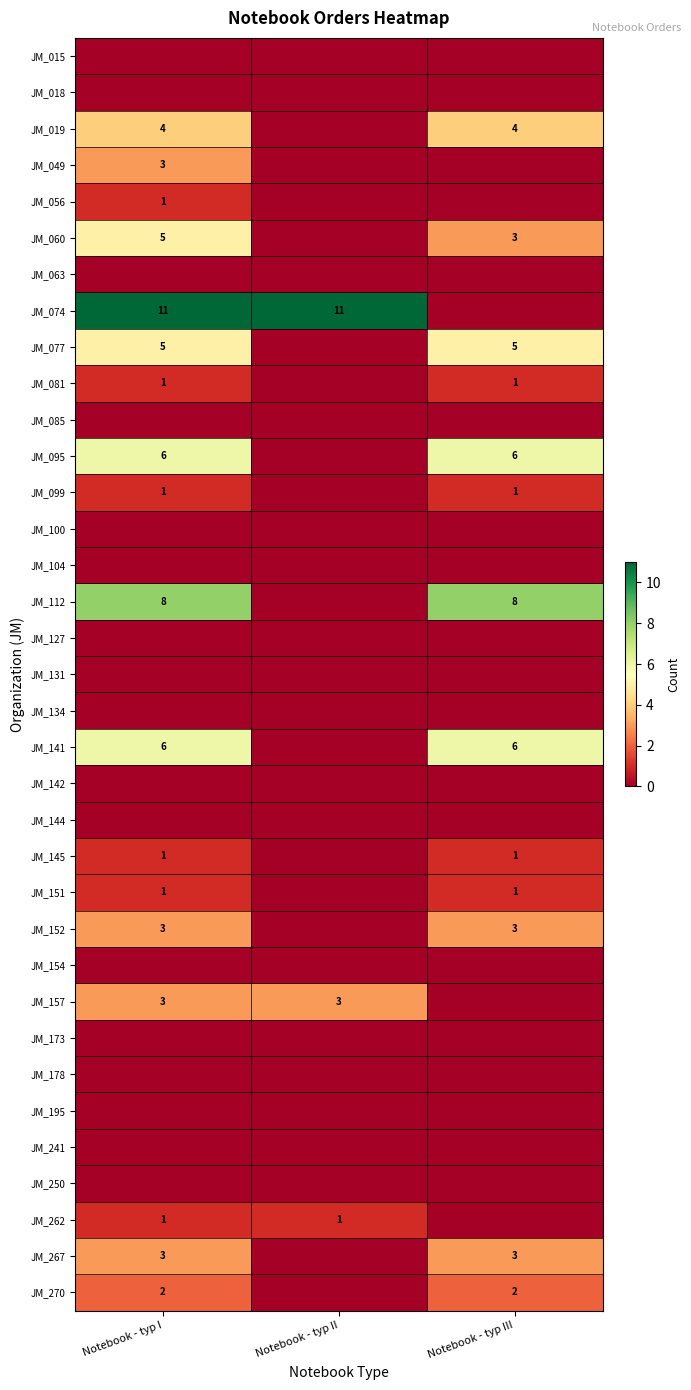

The JM_141 series shows 6 at Notebook - typ I. True or false?

True